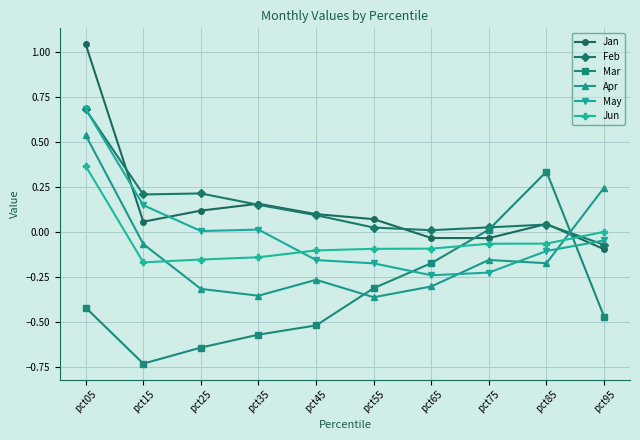

At which category does Mar reach its first local valley?

pct15